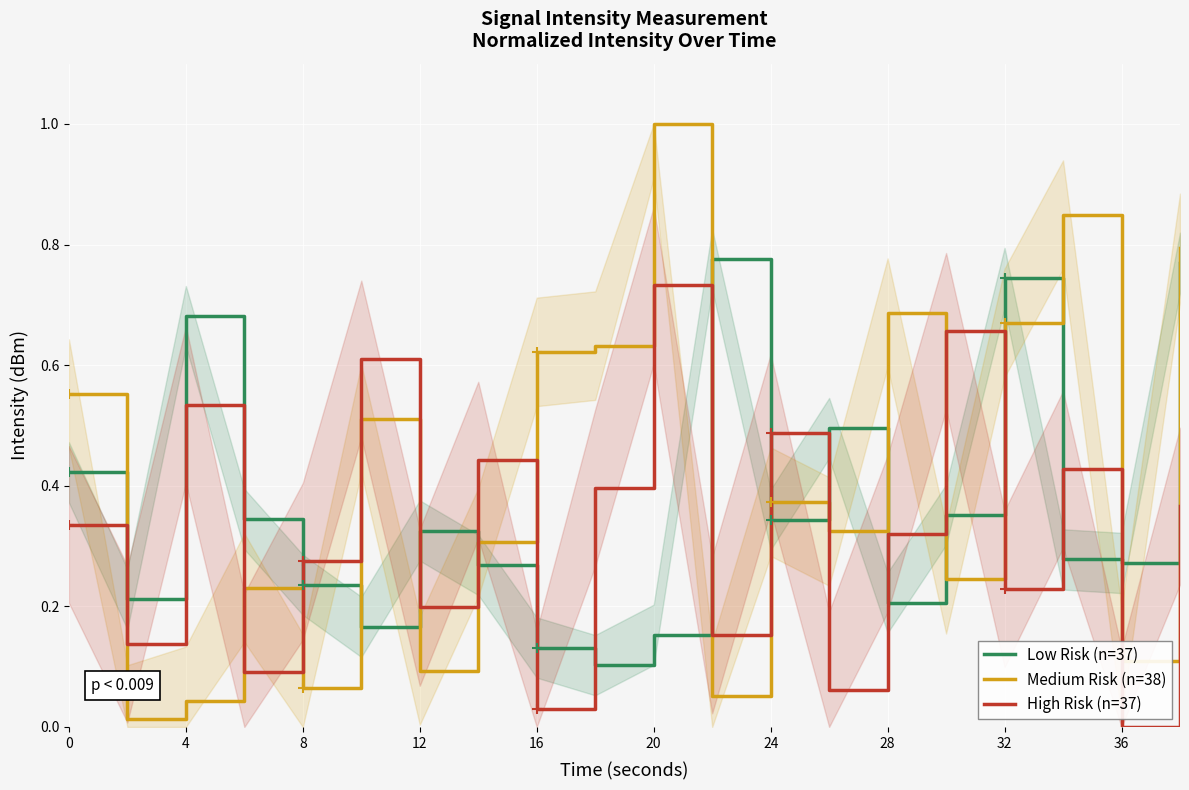

Which series reaches the minimum Y coordinate?

High Risk (n=37)